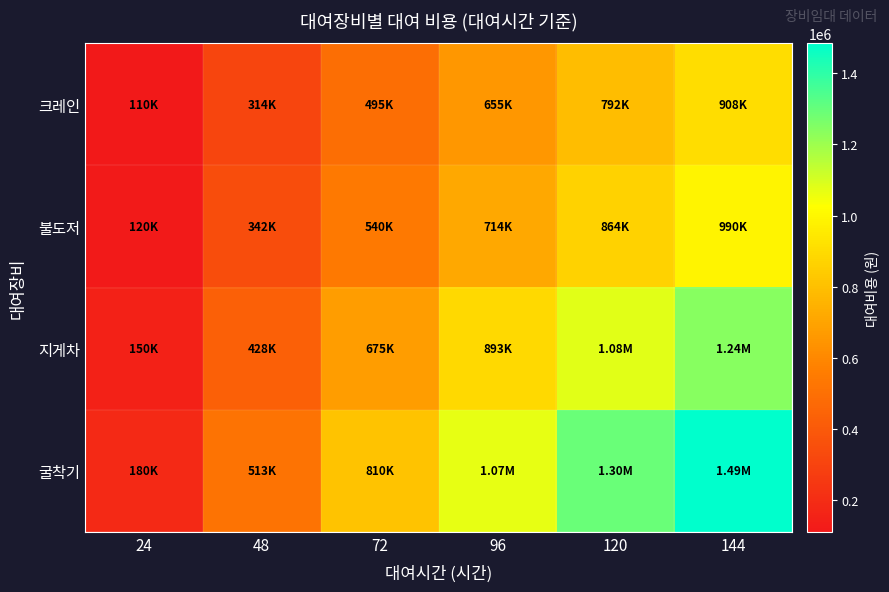

Reading left to right, what are all the values shown in this chart?

크레인: 24=110000	48=314000	72=495000	96=655000	120=792000	144=908000
불도저: 24=120000	48=342000	72=540000	96=714000	120=864000	144=990000
지게차: 24=150000	48=428000	72=675000	96=893000	120=1080000	144=1238000
굴착기: 24=180000	48=513000	72=810000	96=1071000	120=1296000	144=1485000